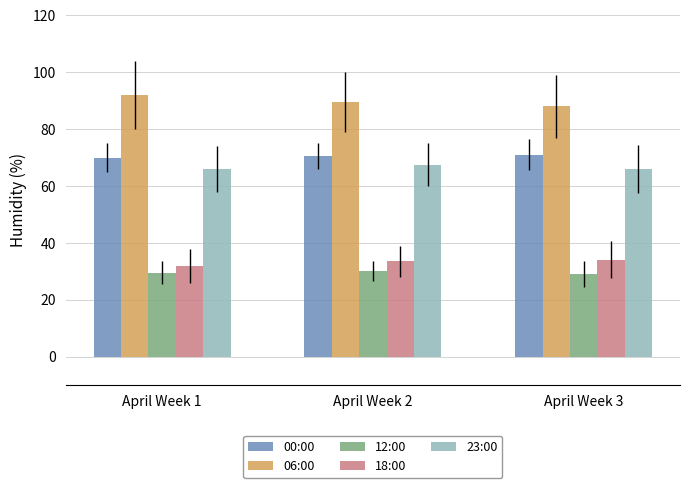

How many series are shown in this chart?

5